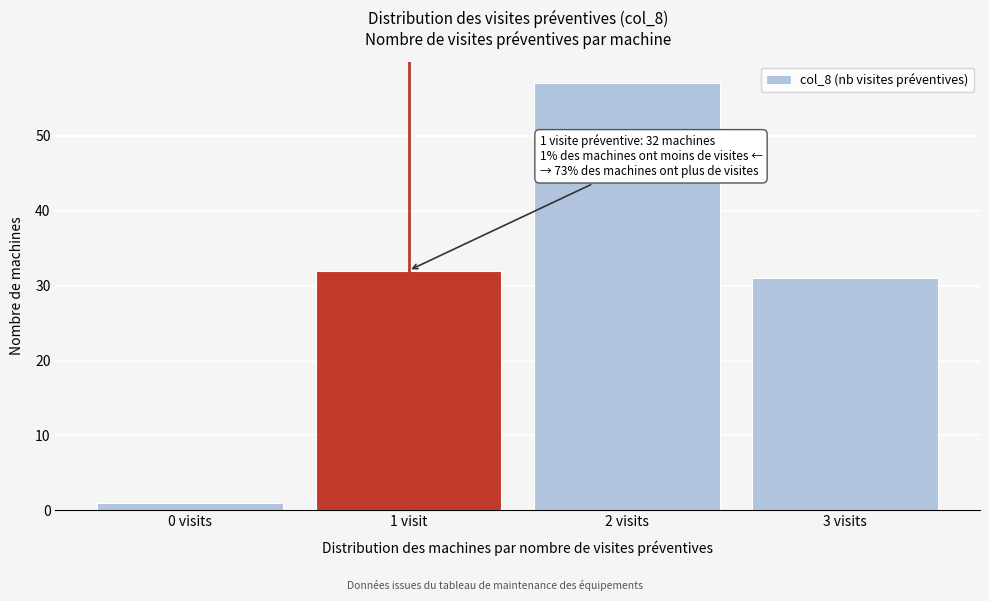

Reading right to left, transcribe all the data shown in this chart.

31	57	32	1